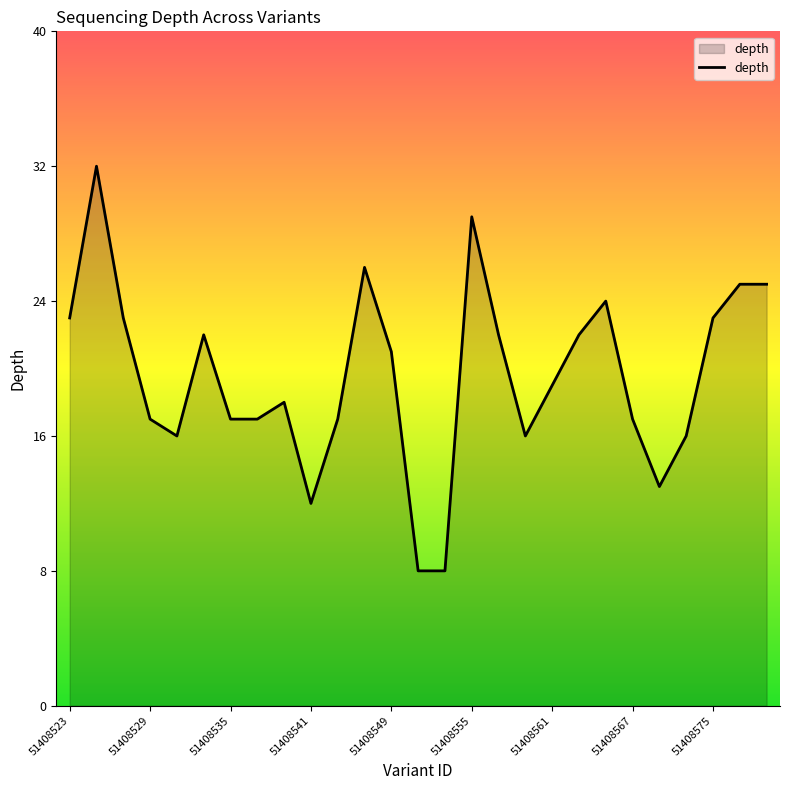

How many distinct data groups are displayed?

1